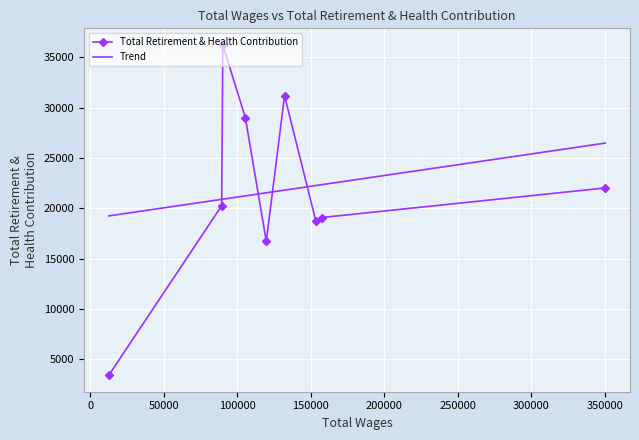

In Total Retirement & Health Contribution, how many points are lower than both neighbors (excluding endpoints)?

2